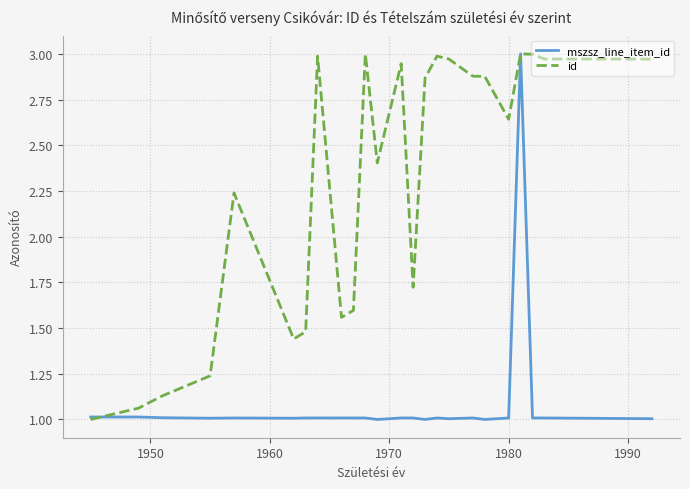

Which series has the largest total across all categories?

id